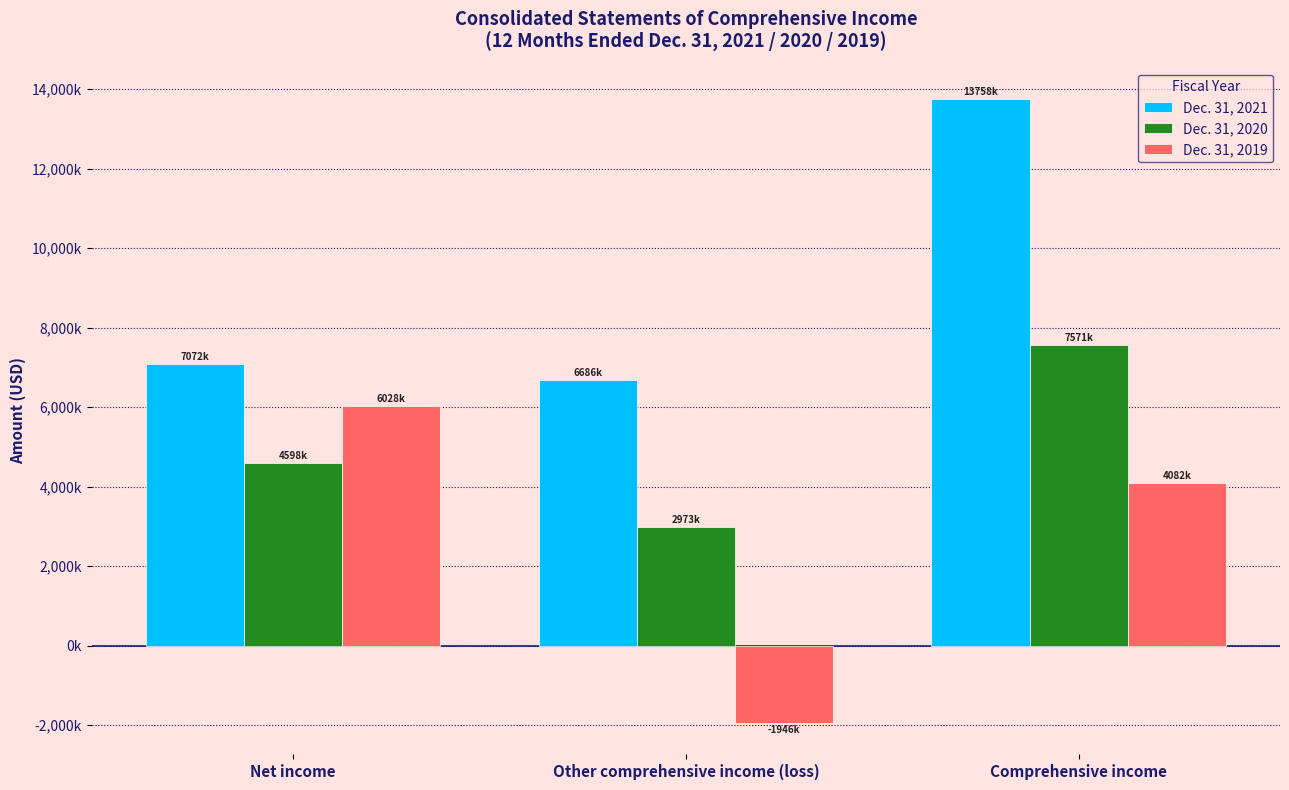

Does the chart contain stacked bars?

No